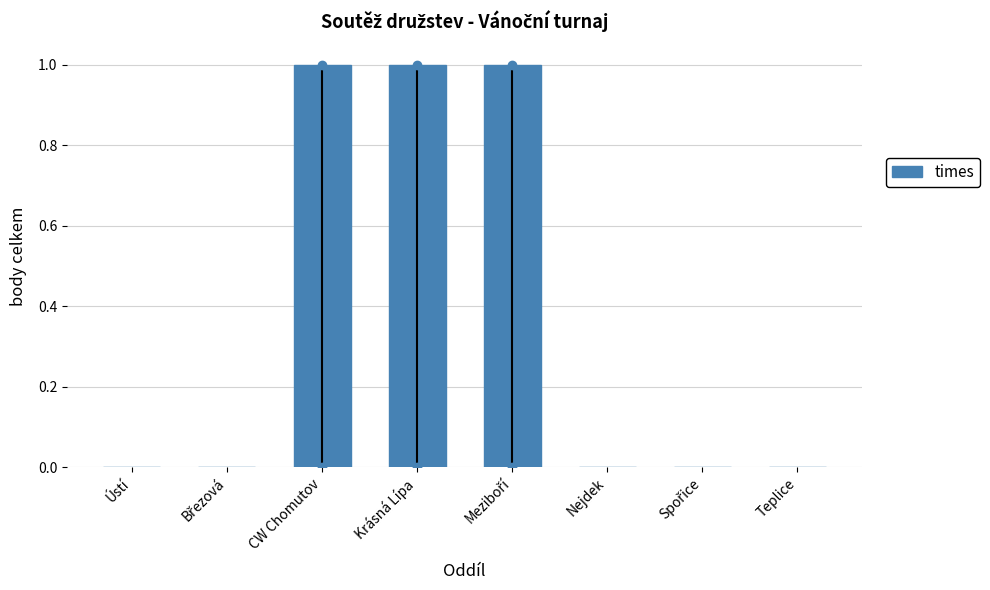

The chart shows a value of 2 at CW Chomutov. True or false?

False